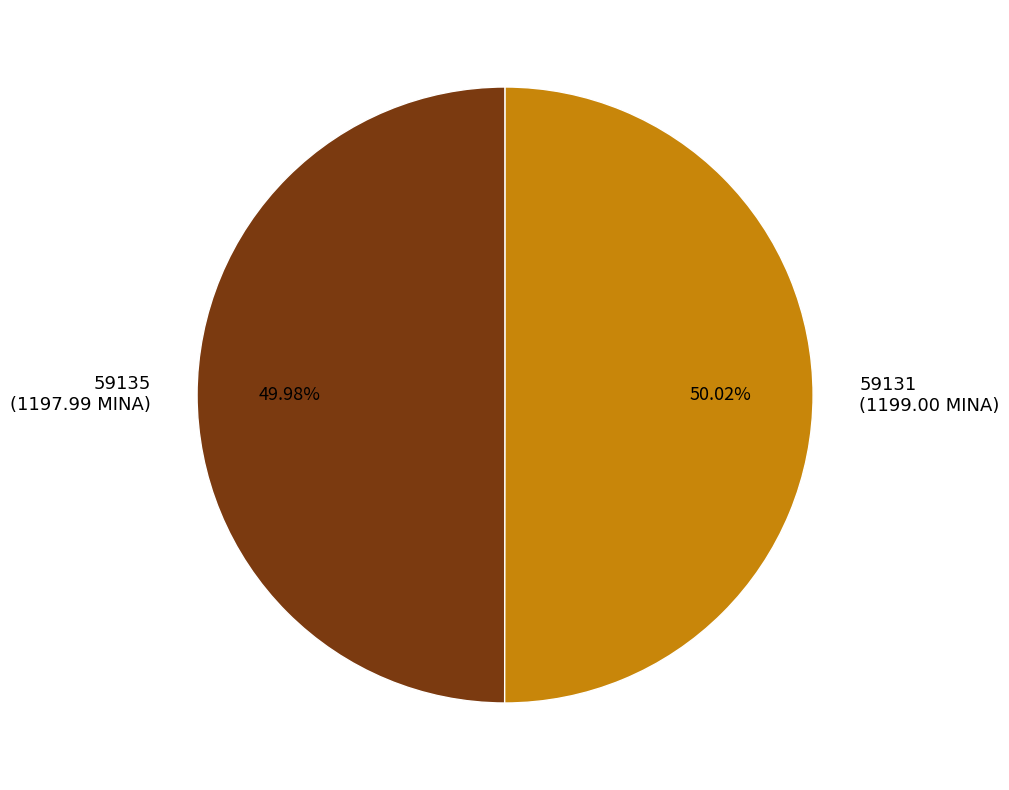

True or false: 59131 accounts for 56% of the total.

False